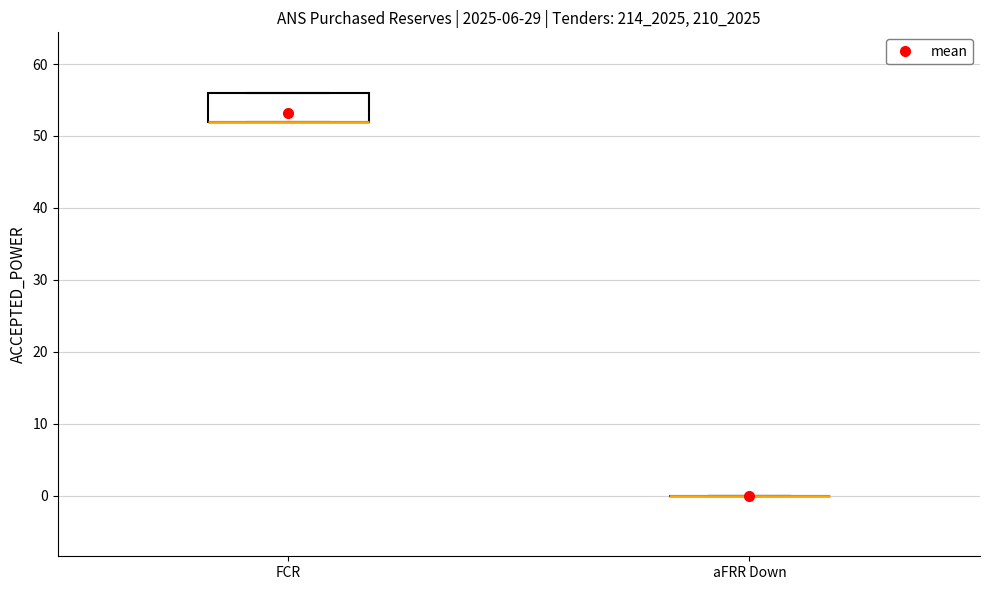

Reading left to right, read every box against the y-axis: the position of its median line, the range the box covers, and the ends of its whiskers. The values are not printed on the chart, so give them approximately, as read against the axis.

FCR: median 52 (drawn on the box's lower edge), box 52 to 56, whiskers 52 to 56
aFRR Down: box collapsed to a line at 0, whiskers 0 to 0